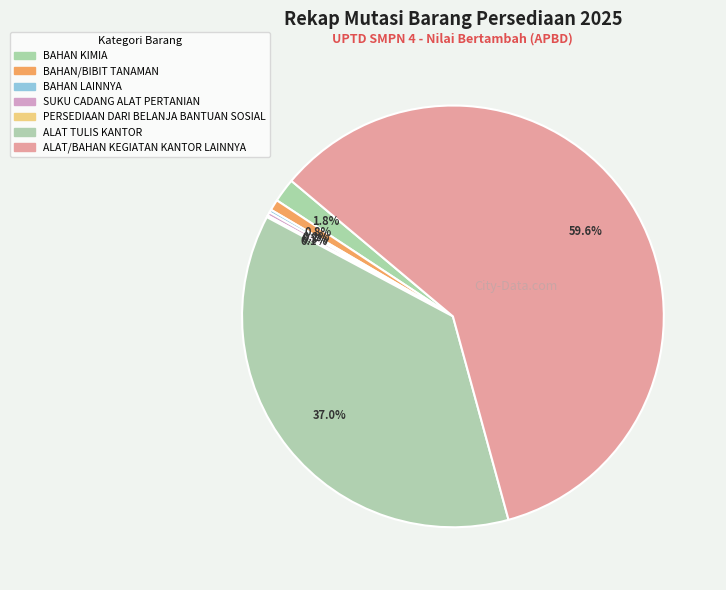

What is the smallest slice in the pie chart?

PERSEDIAAN DARI BELANJA BANTUAN SOSIAL